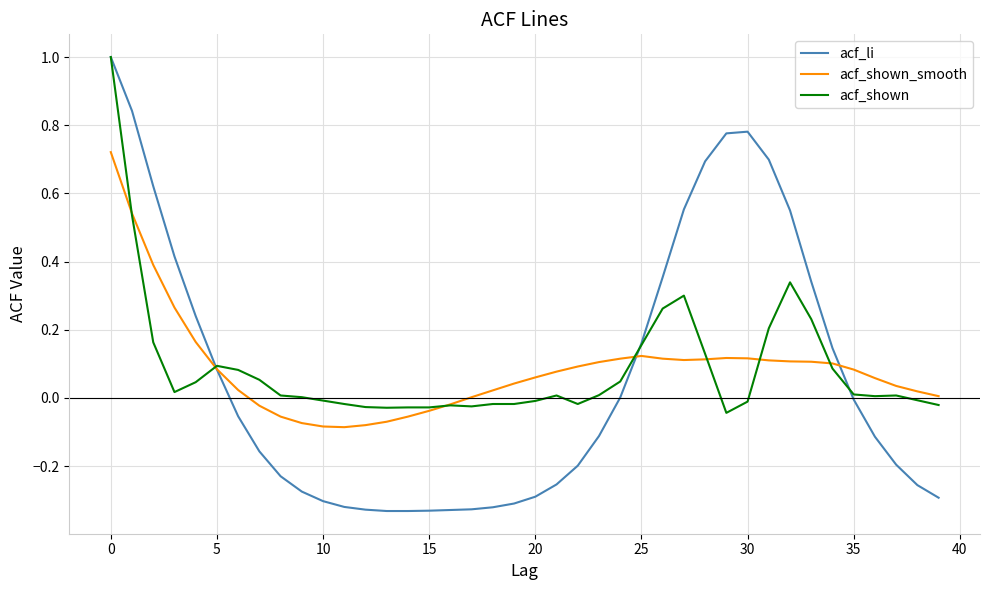

Which series has the widest spread of values?

acf_li